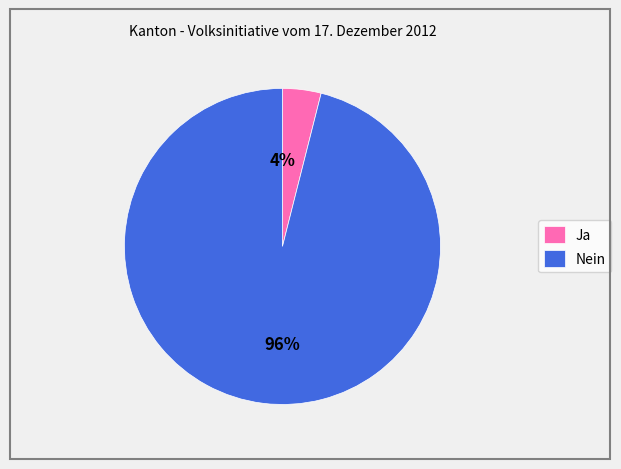

Which slice represents more than half of the pie?

Nein